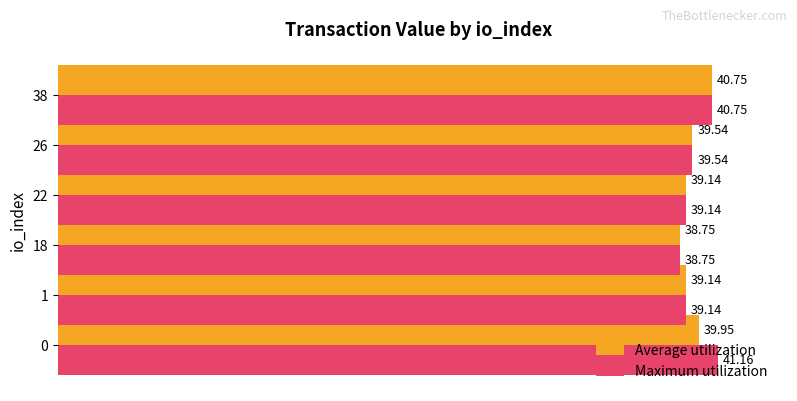

List the series in order of their overall mean, highest first.

Maximum utilization, Average utilization